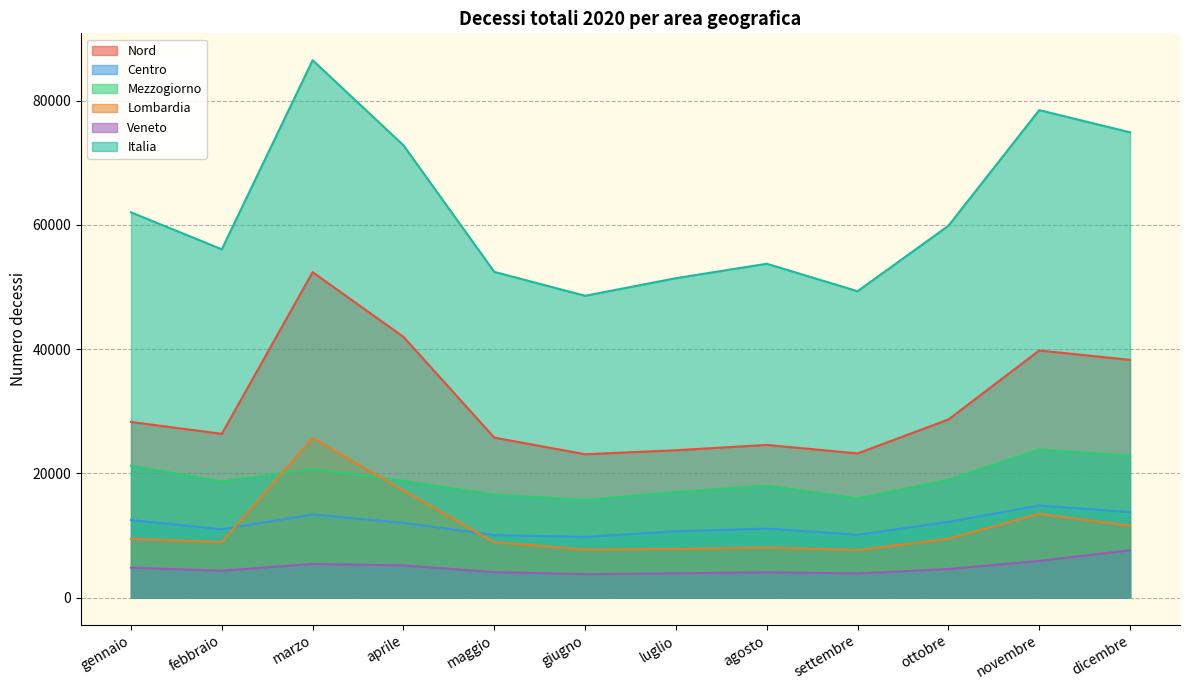

What is the value of the Italia point at the 11th from the left?

78470